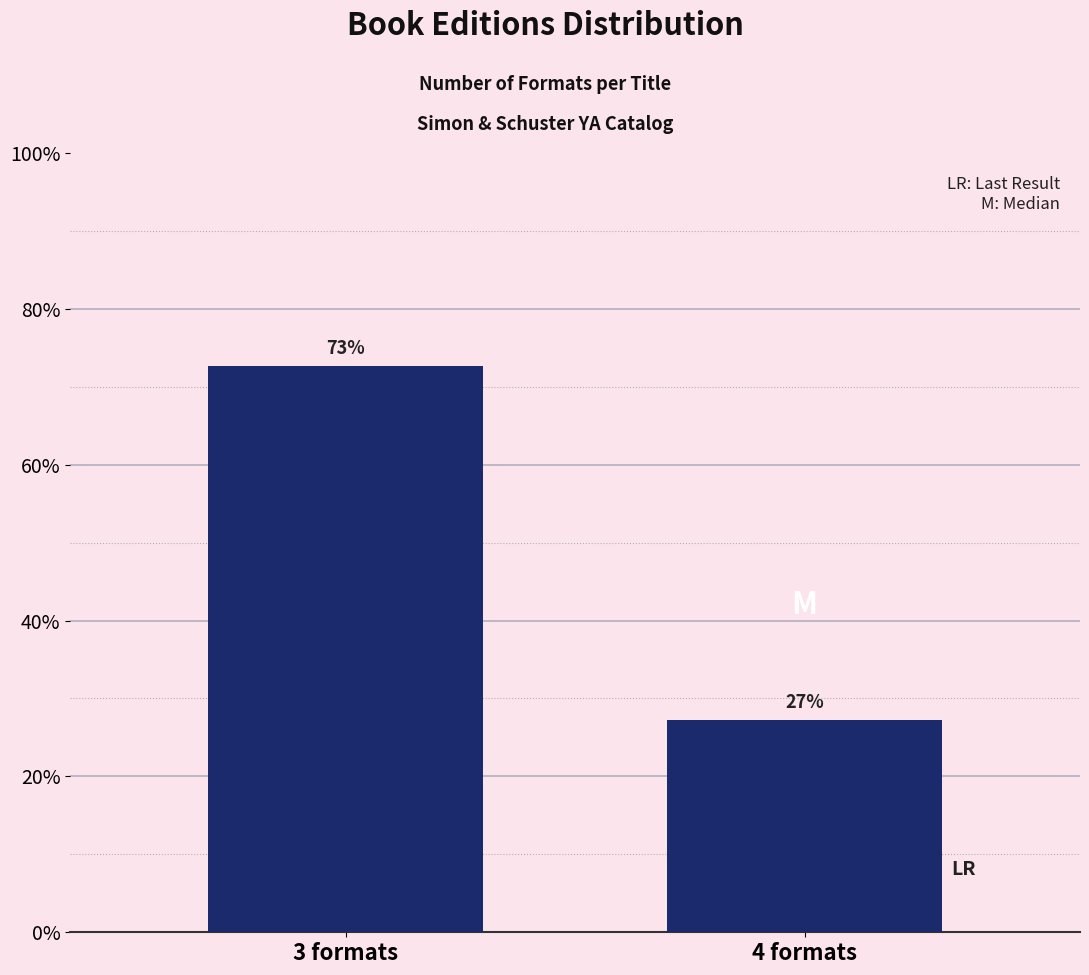

Does the chart contain any negative values?

No